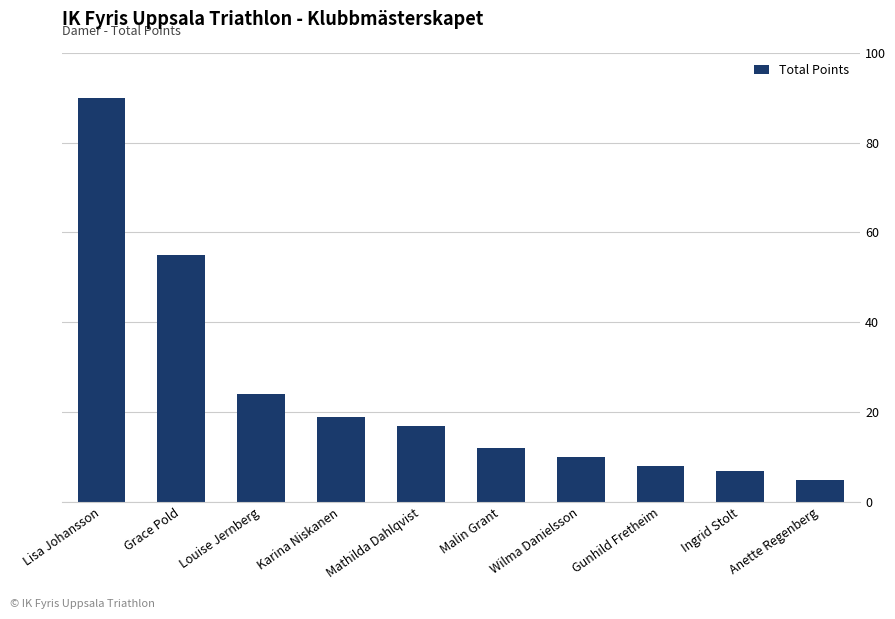

What is the difference between the values at Mathilda Dahlqvist and Wilma Danielsson?

7